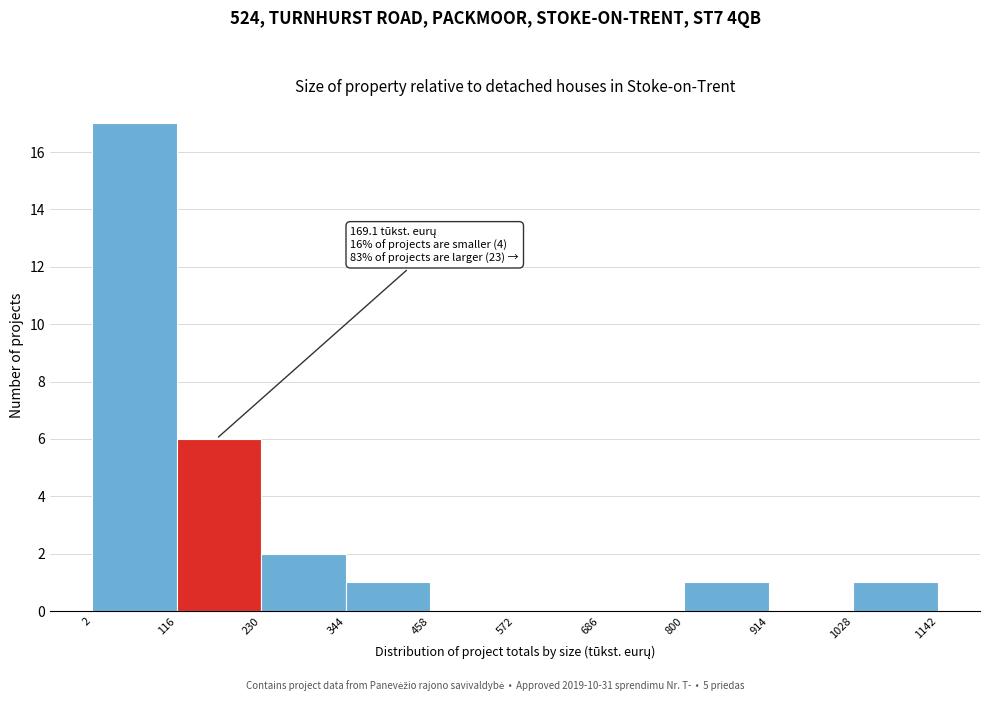

Which range on the x-axis has the tallest bar?

2 to 116